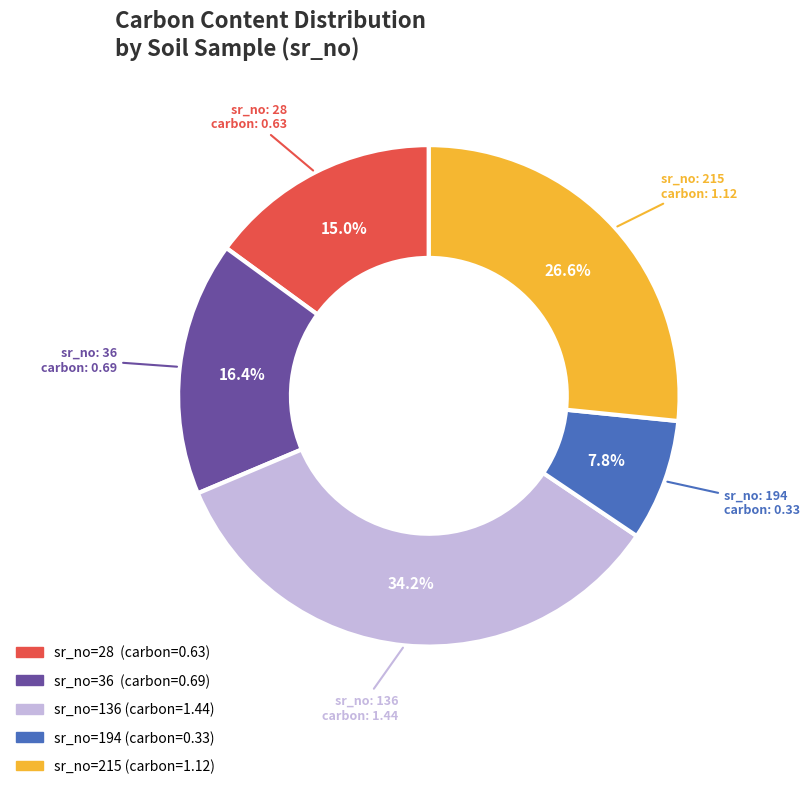

Does any single category account for the majority?

No